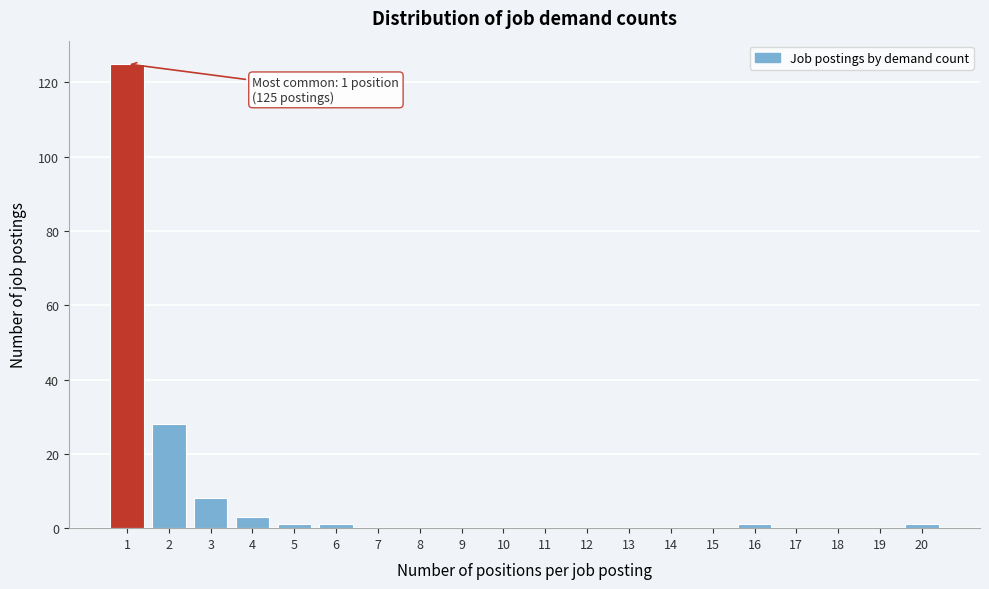

Reading left to right, extract all data points from this chart.

1=125	2=28	3=8	4=3	5=1	6=1	7=0	8=0	9=0	10=0	11=0	12=0	13=0	14=0	15=0	16=1	17=0	18=0	19=0	20=1